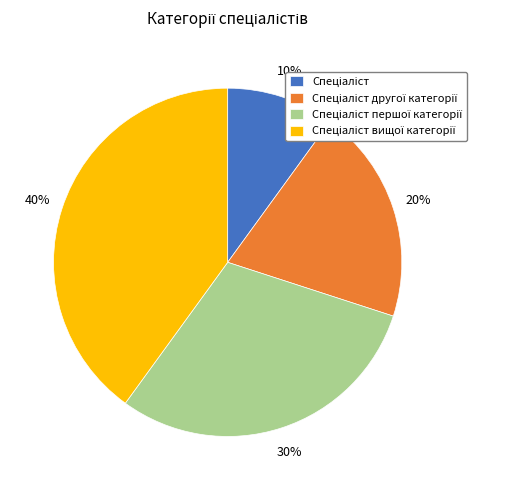

Count the number of slices in the pie.

4